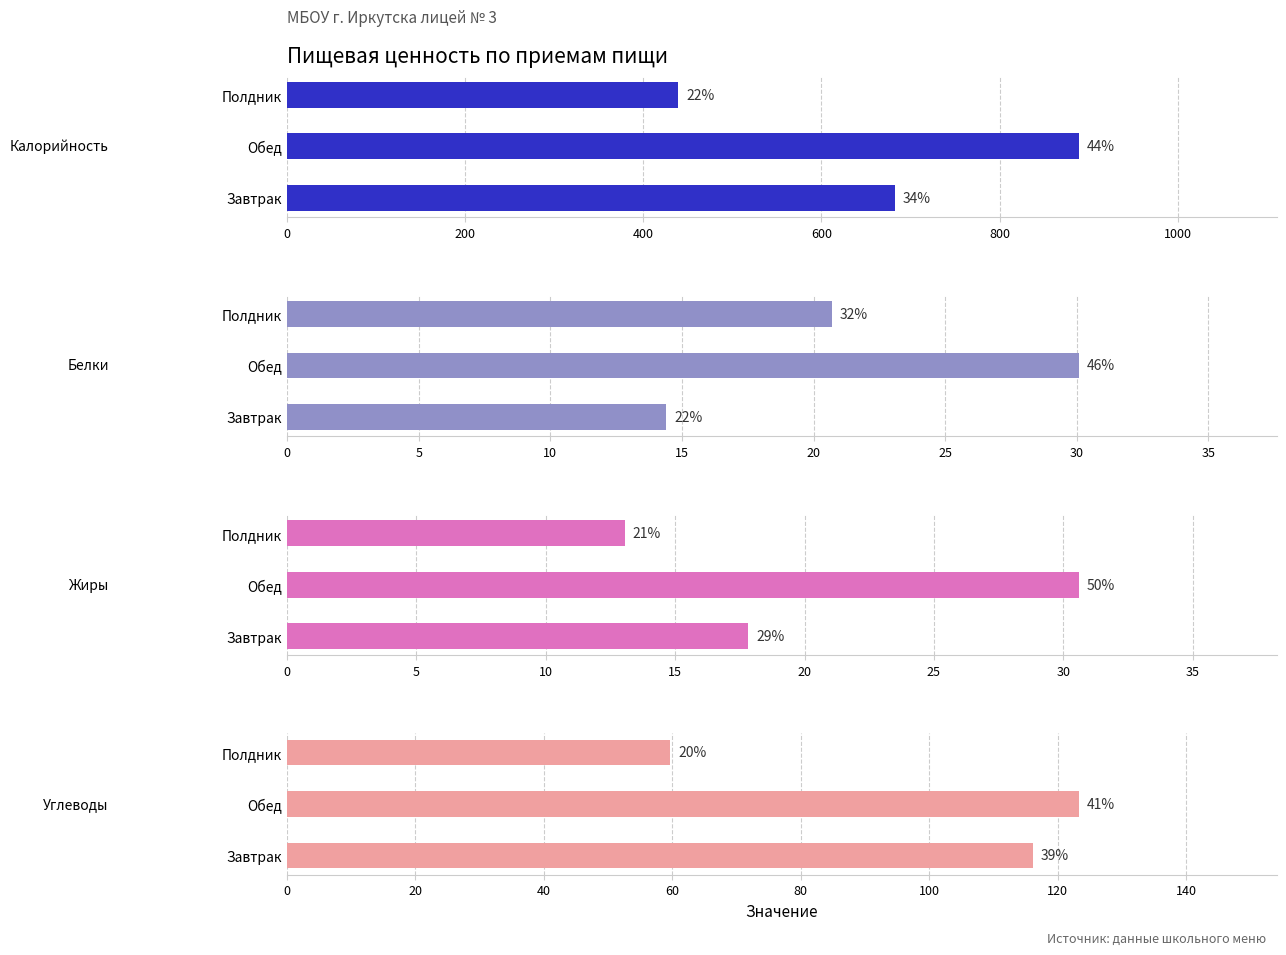

The value of Белки at 200 is 30.1. True or false?

True